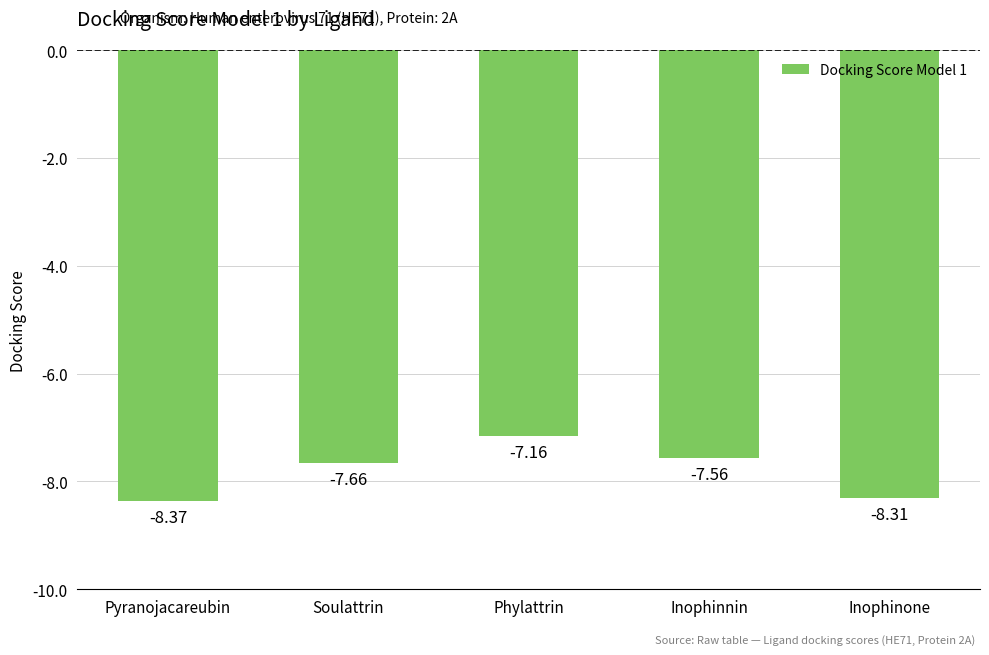

Rank the categories by value from highest to lowest.

Phylattrin, Inophinnin, Soulattrin, Inophinone, Pyranojacareubin